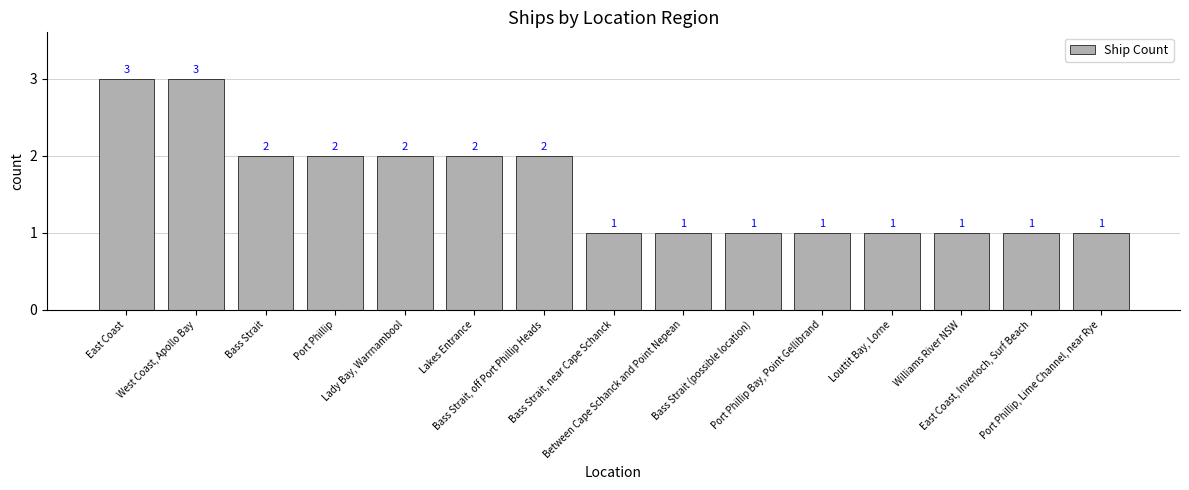

True or false: the data shows 0 at Port Phillip, Lime Channel, near Rye.

False